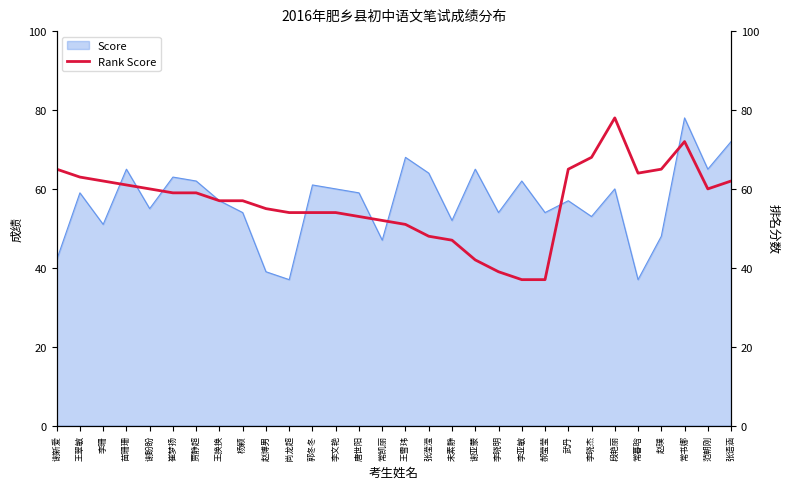

At which label does Score reach its peak?

常书娜